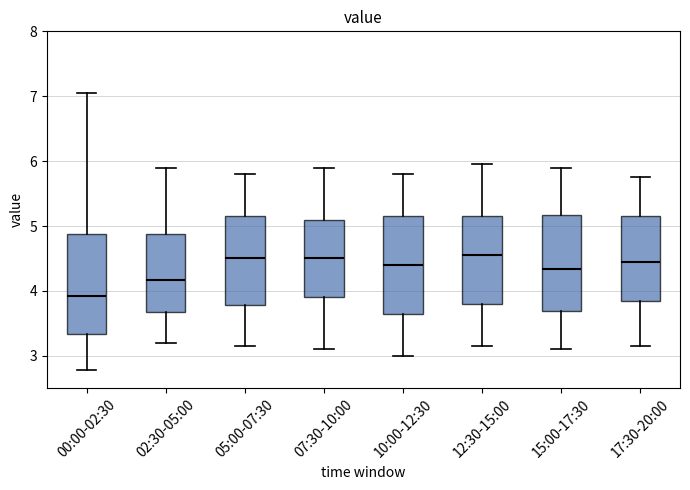

Reading left to right, transcribe this box plot: for each box, give where its median line is, the range the box spans, and where its two whiskers end, as read against the y-axis. The values are not printed on the chart, so give them approximately, as read against the axis.

00:00-02:30: median 3.9, box 3.3 to 4.9, whiskers 2.8 to 7.1
02:30-05:00: median 4.2, box 3.7 to 4.9, whiskers 3.2 to 5.9
05:00-07:30: median 4.5, box 3.8 to 5.2, whiskers 3.2 to 5.8
07:30-10:00: median 4.5, box 3.9 to 5.1, whiskers 3.1 to 5.9
10:00-12:30: median 4.4, box 3.7 to 5.2, whiskers 3.0 to 5.8
12:30-15:00: median 4.6, box 3.8 to 5.2, whiskers 3.2 to 6.0
15:00-17:30: median 4.3, box 3.7 to 5.2, whiskers 3.1 to 5.9
17:30-20:00: median 4.5, box 3.9 to 5.2, whiskers 3.2 to 5.8